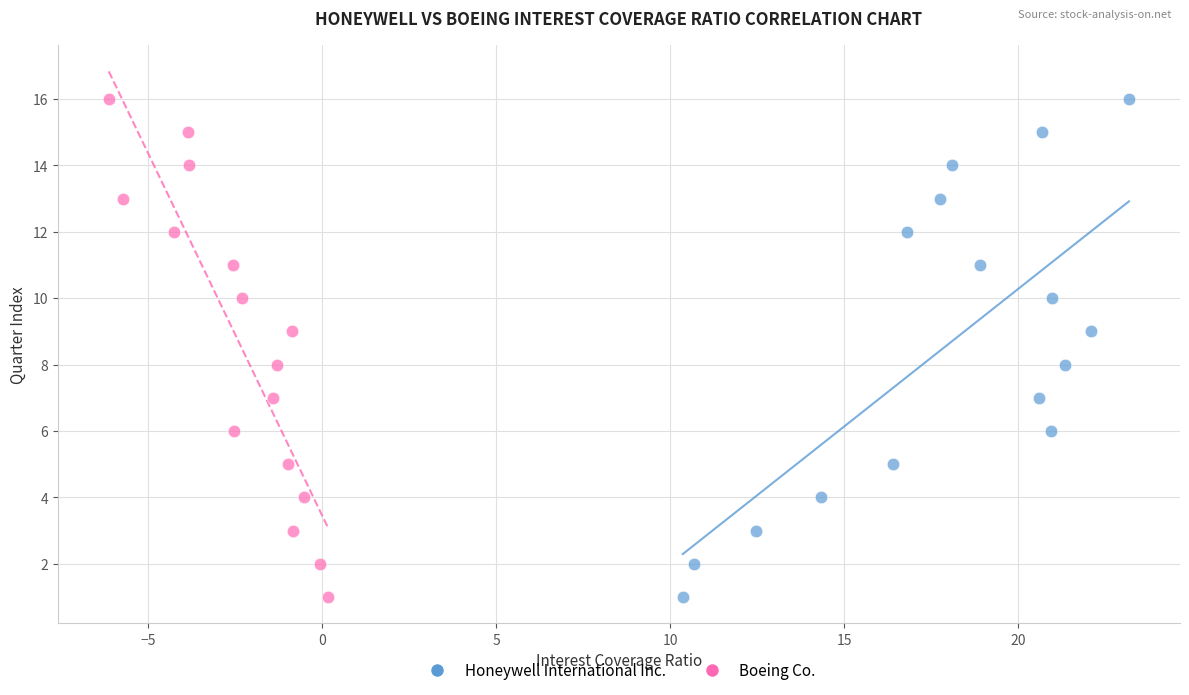

What are all the series names shown in the legend?

Honeywell International Inc., Boeing Co.